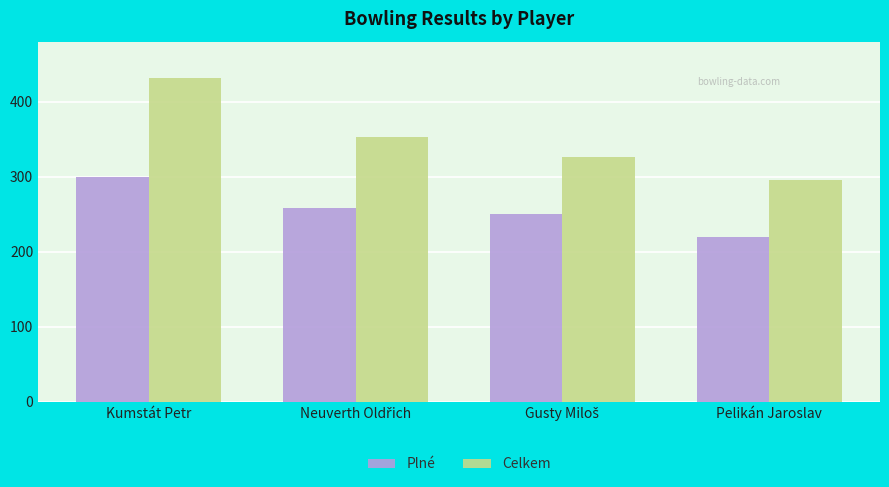

Reading left to right, list all the values displayed in this chart.

Plné: 299	258	250	220
Celkem: 432	353	326	296